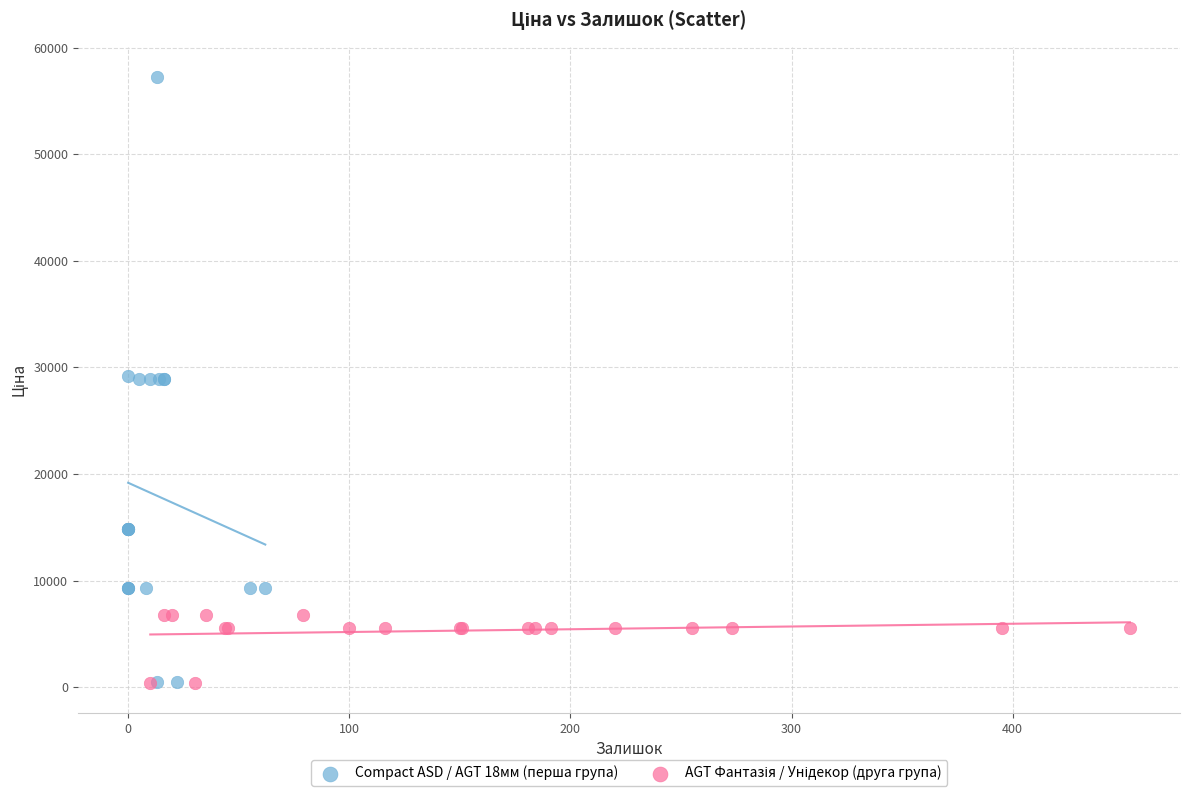

Which series has the widest spread of Y values?

Compact ASD / AGT 18мм (перша група)